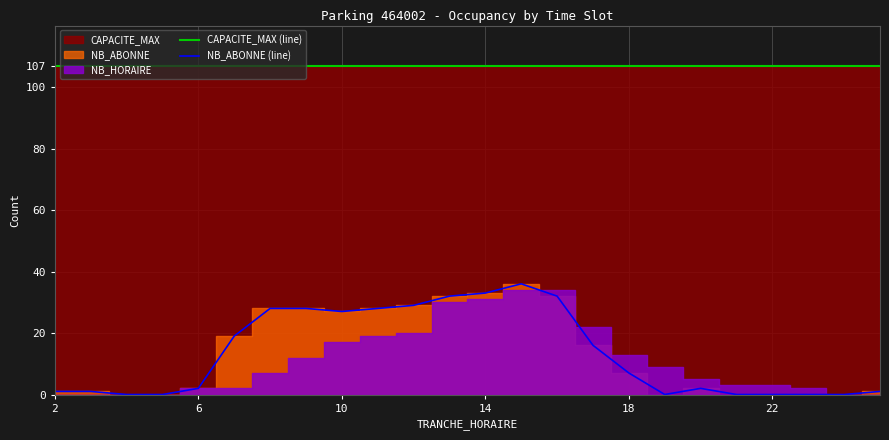

What is the lowest value of the CAPACITE_MAX (line) series?

107